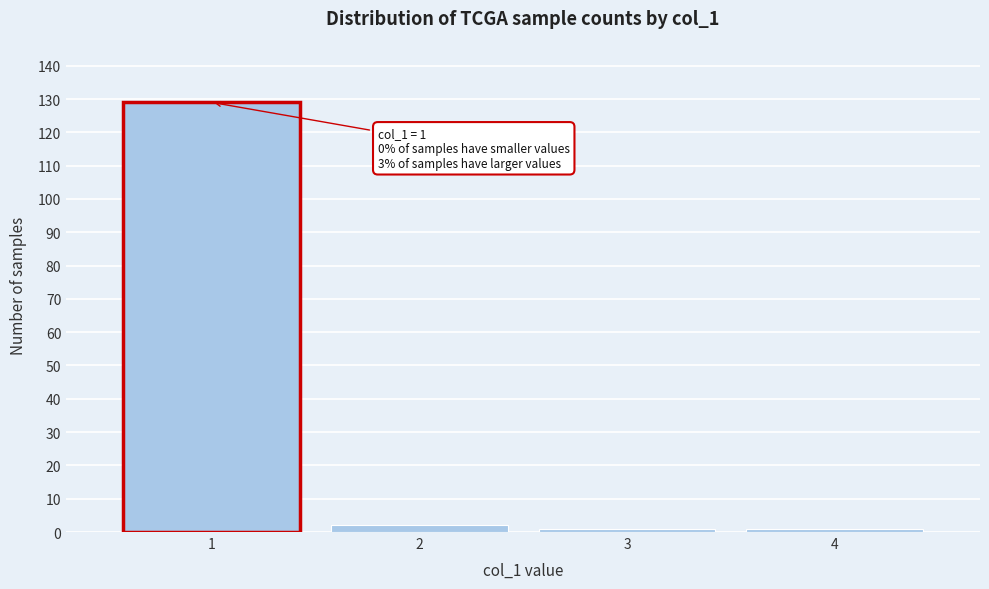

Reading right to left, extract all data points from this chart.

4=1	3=1	2=2	1=129